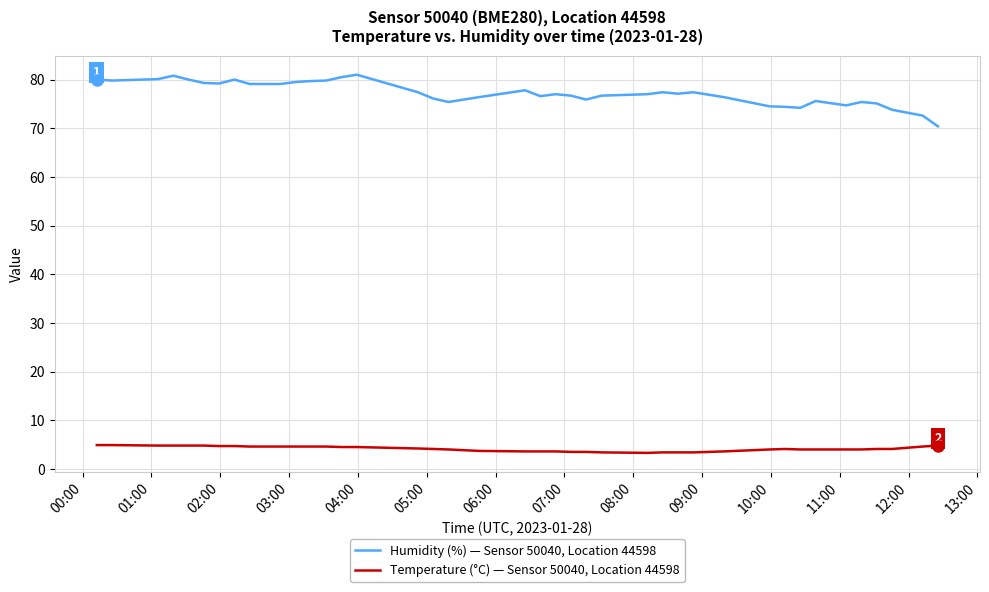

Which series has the widest spread of values?

Humidity (%) — Sensor 50040, Location 44598